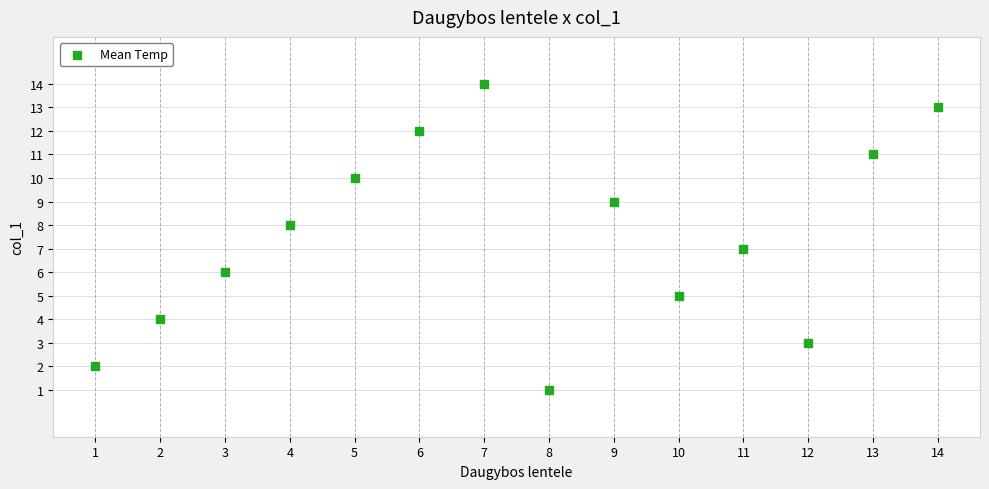

What is the range of Y values (max minus min)?

13